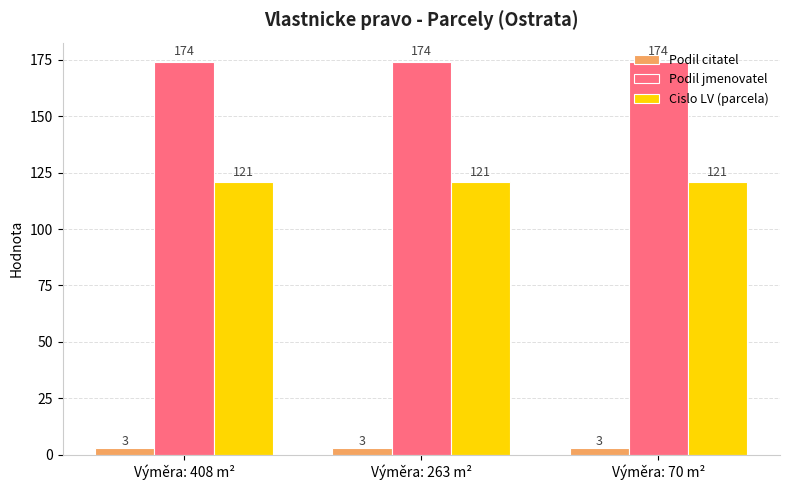

Reading left to right, list all the values displayed in this chart.

Podil citatel: Výměra: 408 m²=3	Výměra: 263 m²=3	Výměra: 70 m²=3
Podil jmenovatel: Výměra: 408 m²=174	Výměra: 263 m²=174	Výměra: 70 m²=174
Cislo LV (parcela): Výměra: 408 m²=121	Výměra: 263 m²=121	Výměra: 70 m²=121